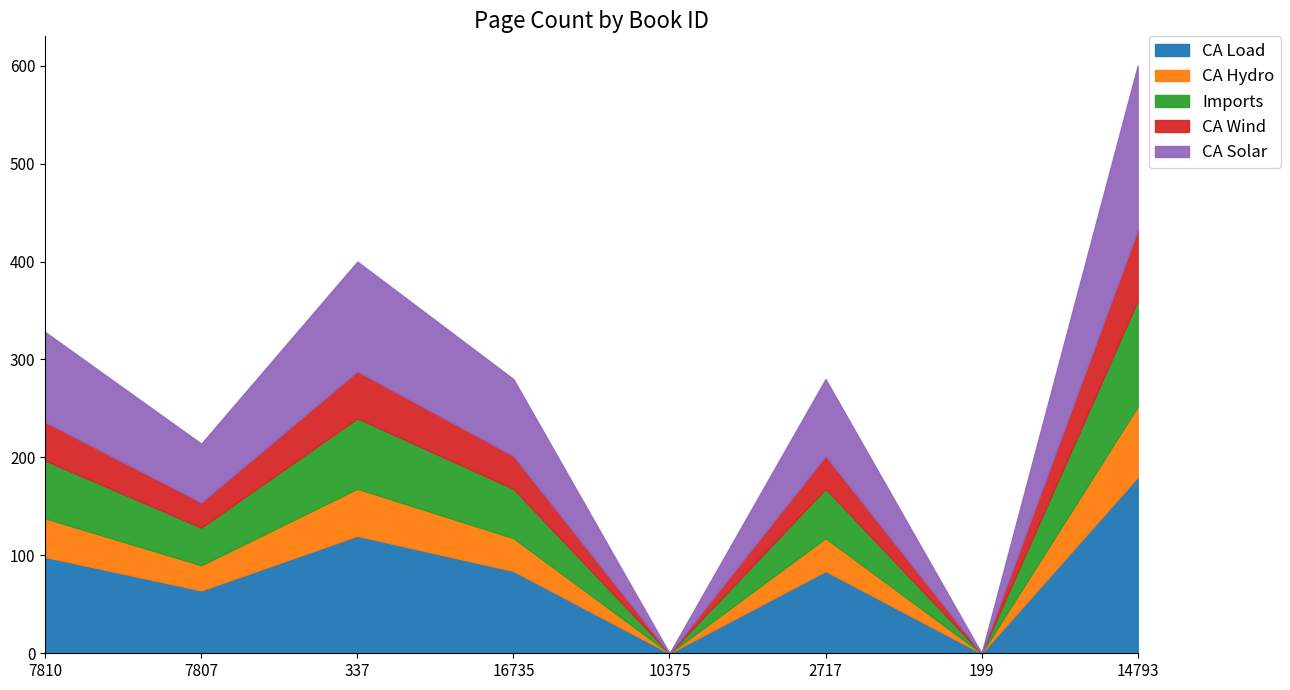

Read the value at 2717, to the nearest 10.

280